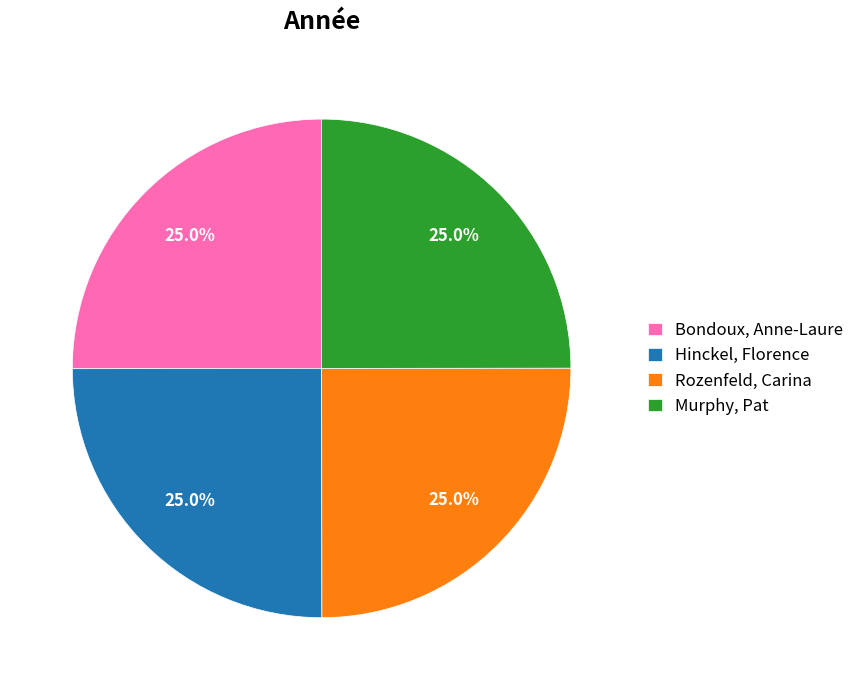

Is it true that Rozenfeld, Carina is 35% of the pie?

False